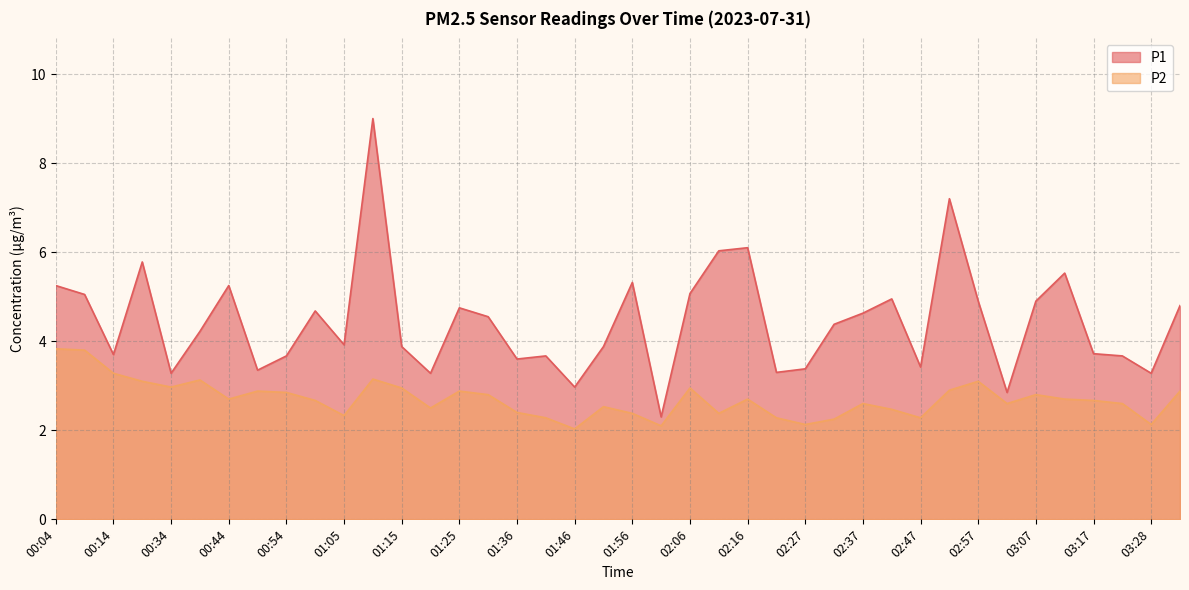

What is the difference between the P1 values at 02:32 and 00:44?

0.9